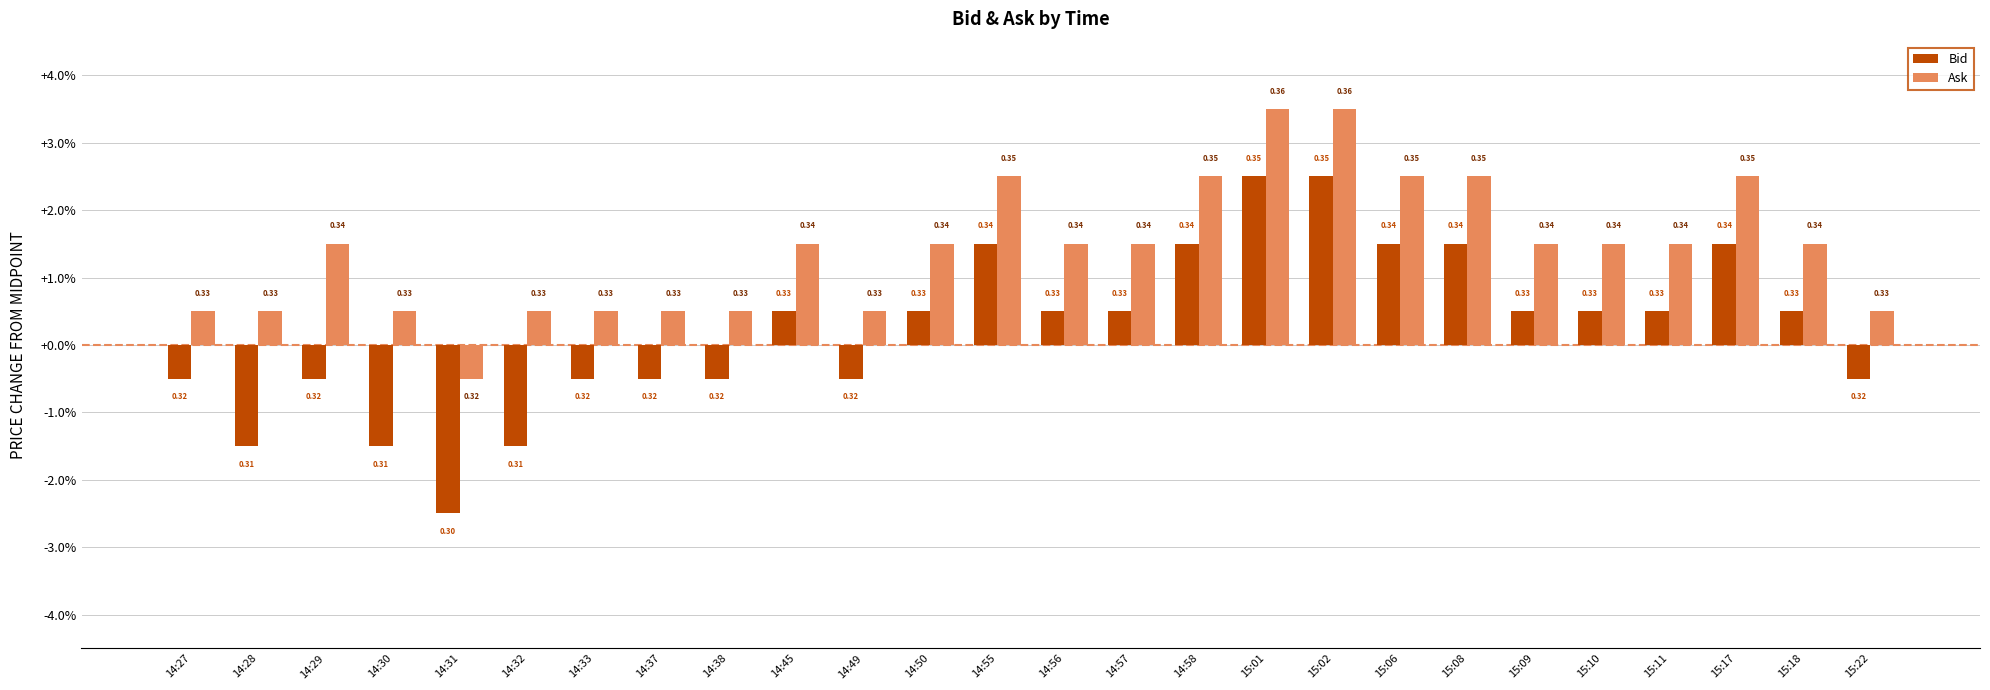

Are the bars grouped side by side (vs. stacked)?

Yes